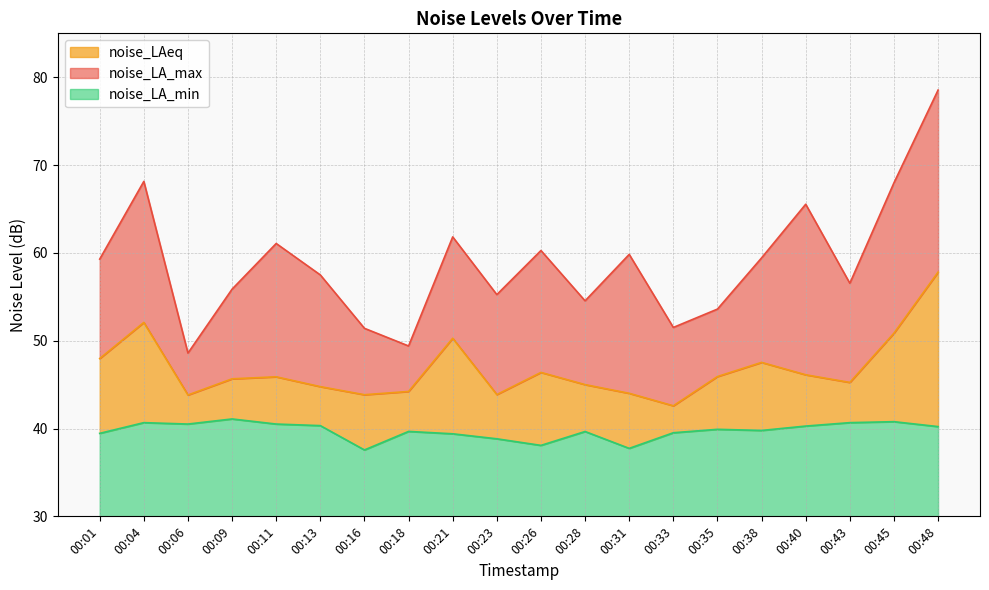

List the series in order of their overall mean, highest first.

noise_LA_max, noise_LAeq, noise_LA_min